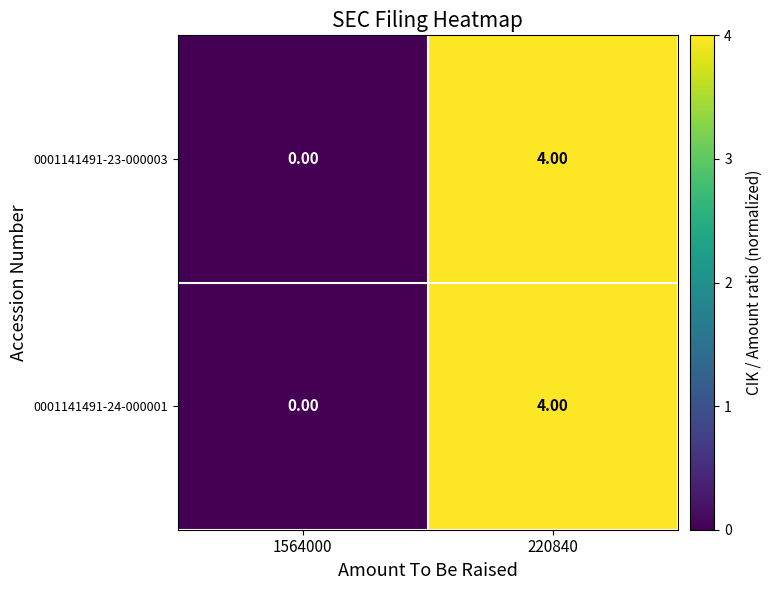

Is the value of 0001141491-24-000001 at 220840 greater than the value of 0001141491-23-000003 at 1564000?

Yes